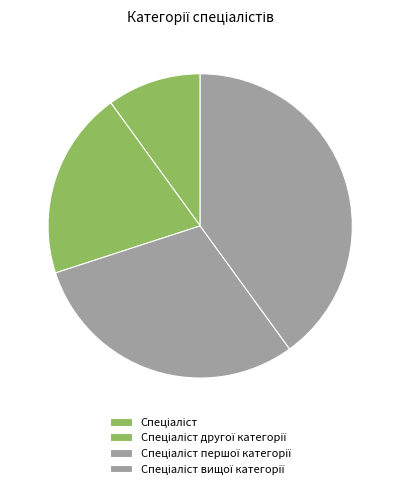

How many segments does this pie chart have?

4